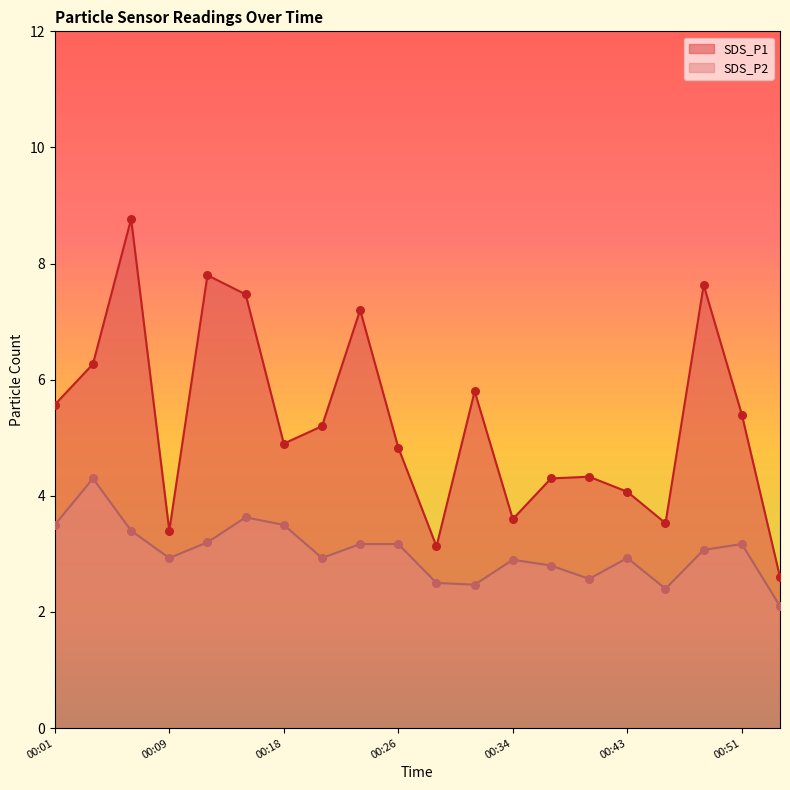

Is the value of SDS_P2 at 00:04 greater than the value of SDS_P1 at 00:01?

No